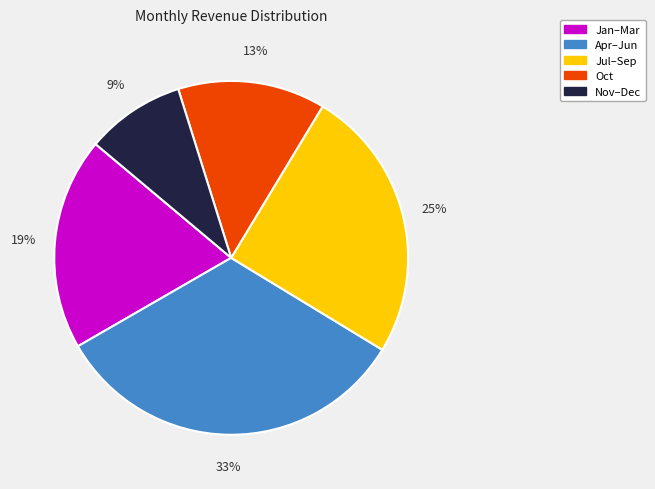

To the nearest percent, what is the average slice percentage?

20%